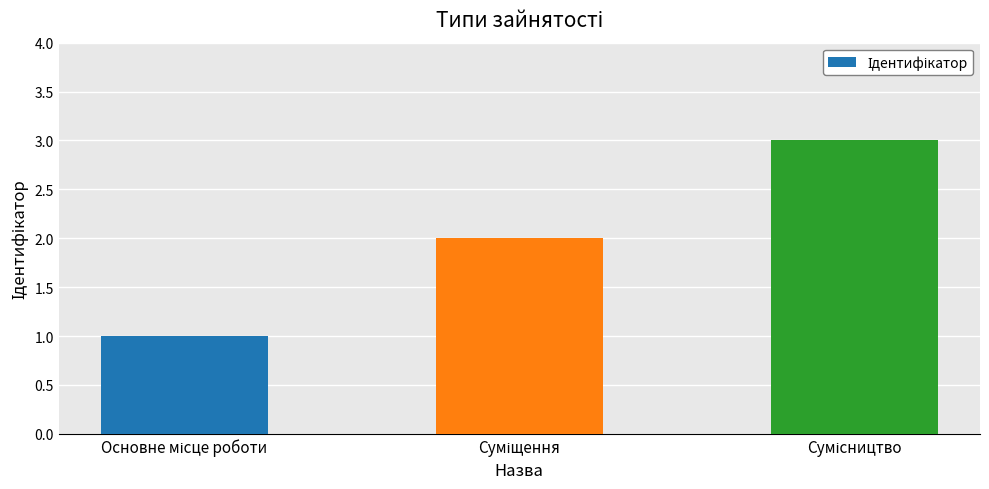

What is the greatest value displayed?

3